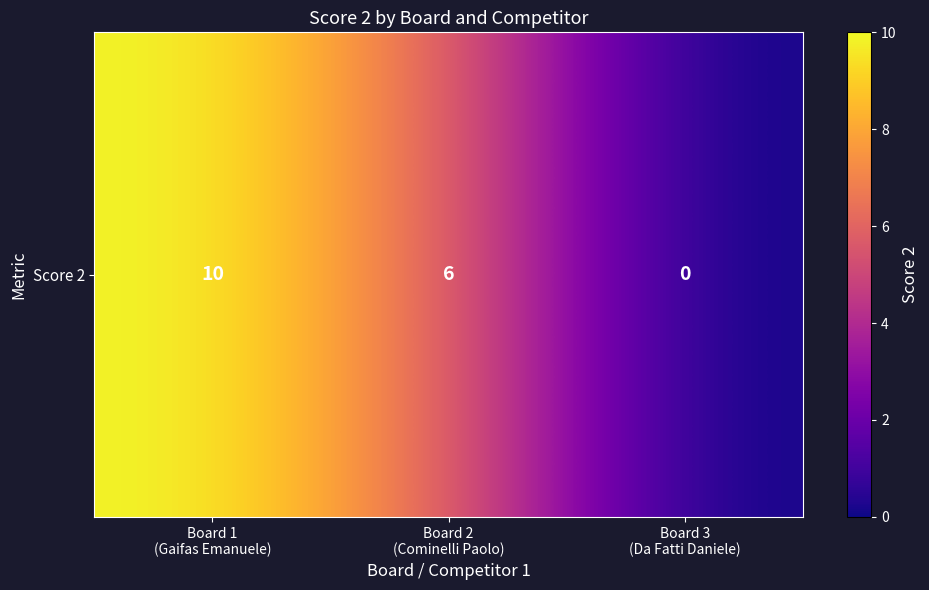

Count the values in the range 0 to 10.

3